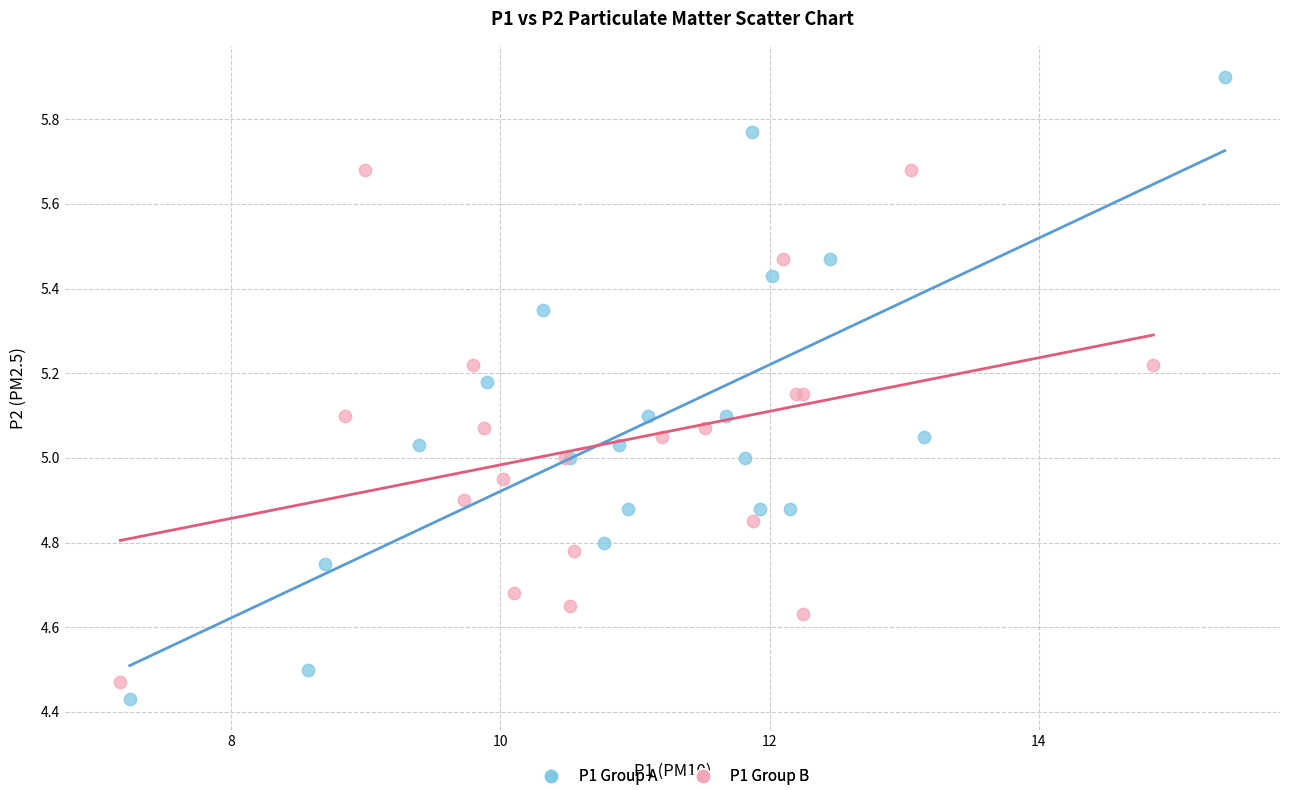

Which series has the largest Y range (max minus min)?

P1 Group A